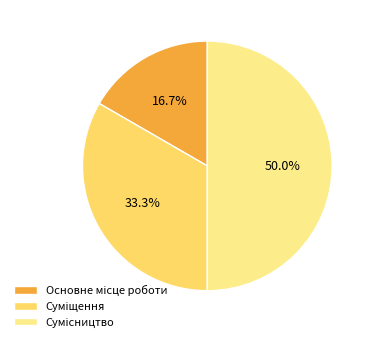

Count the number of slices in the pie.

3